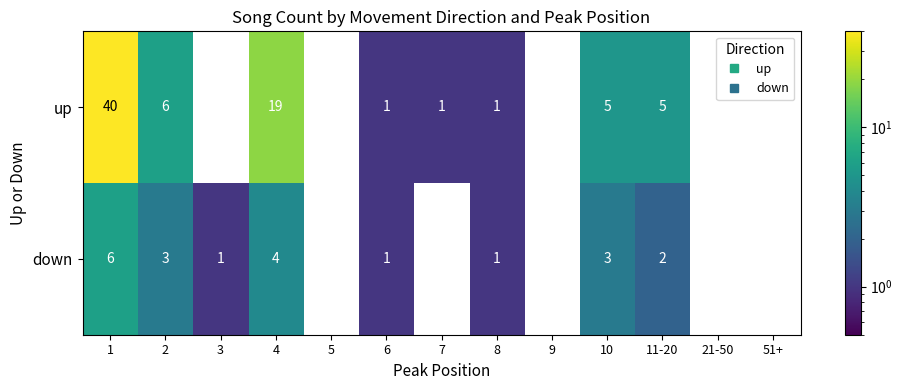

What is the greatest value displayed?

40